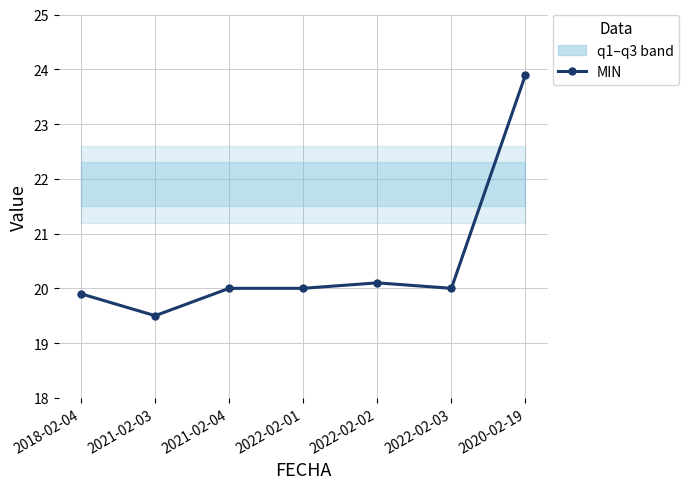

Reading left to right, list all the values displayed in this chart.

2018-02-04=19.9	2021-02-03=19.5	2021-02-04=20.0	2022-02-01=20.0	2022-02-02=20.1	2022-02-03=20.0	2020-02-19=23.9